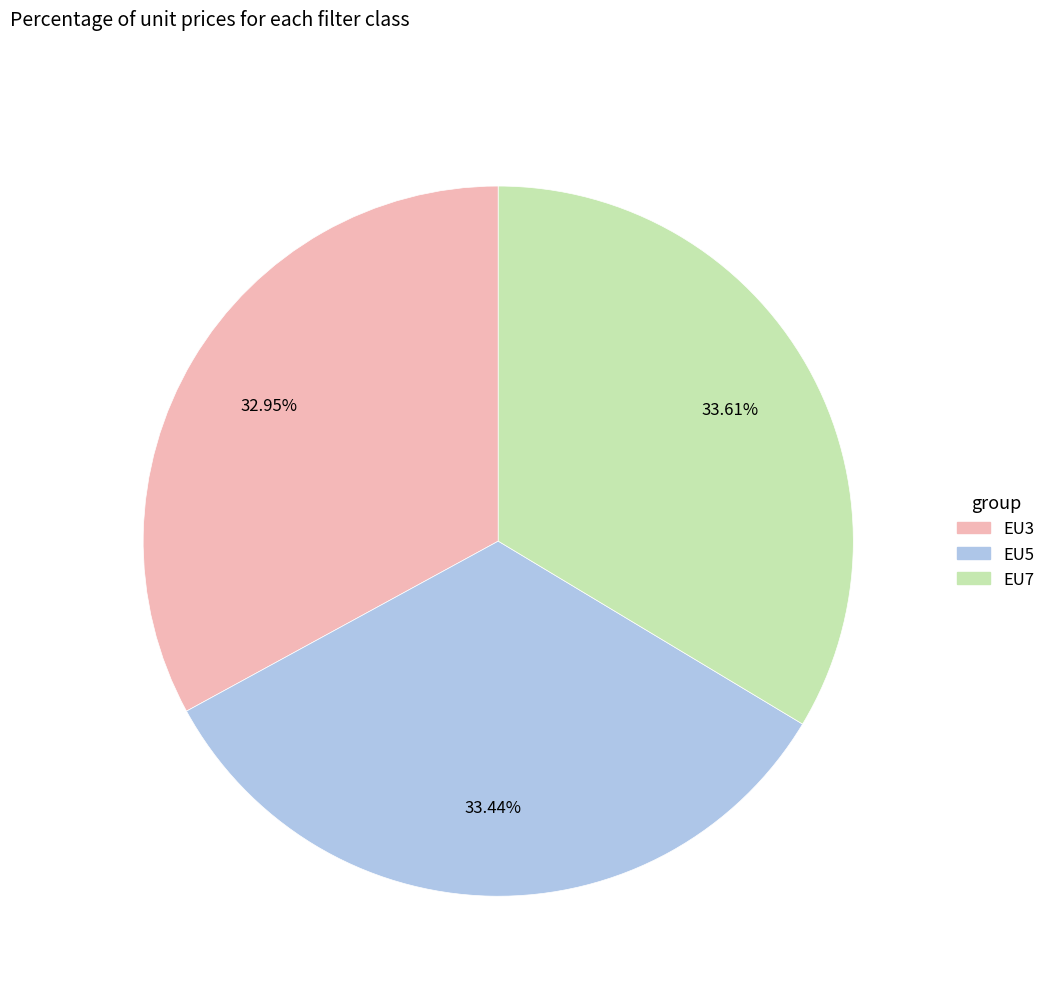

To the nearest percent, what is the average slice percentage?

33%